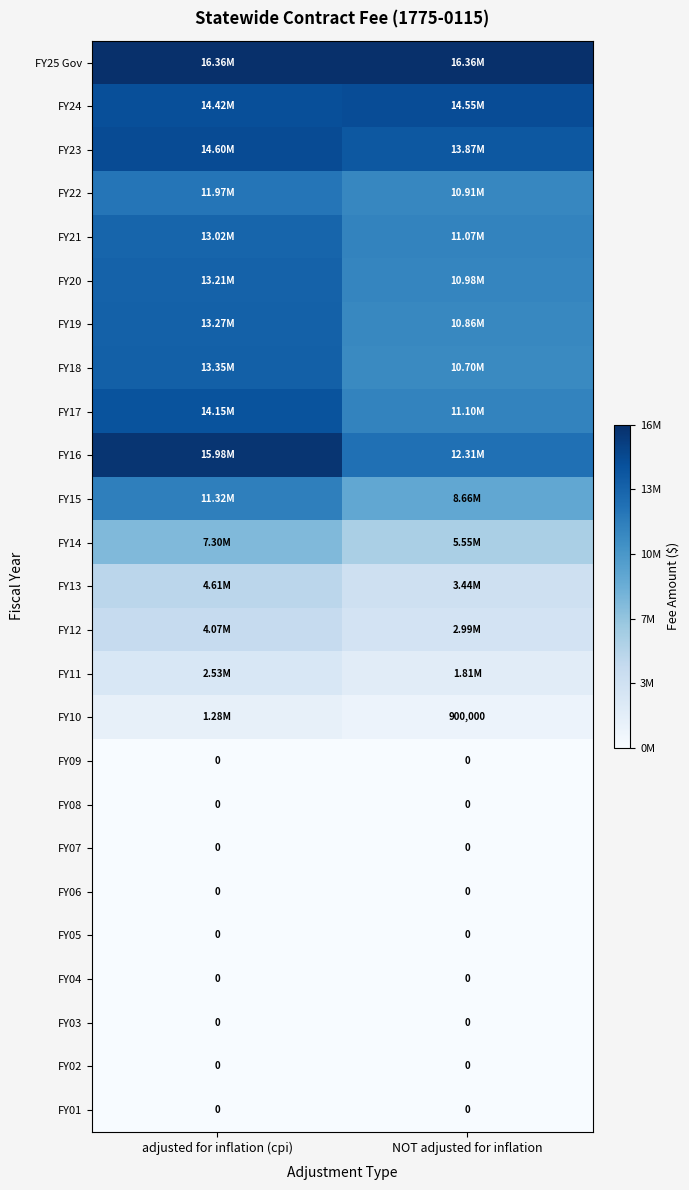

At NOT adjusted for inflation, list the series in order from smallest to largest.

FY09, FY08, FY07, FY06, FY05, FY04, FY03, FY02, FY01, FY10, FY11, FY12, FY13, FY14, FY15, FY18, FY19, FY22, FY20, FY21, FY17, FY16, FY23, FY24, FY25 Gov